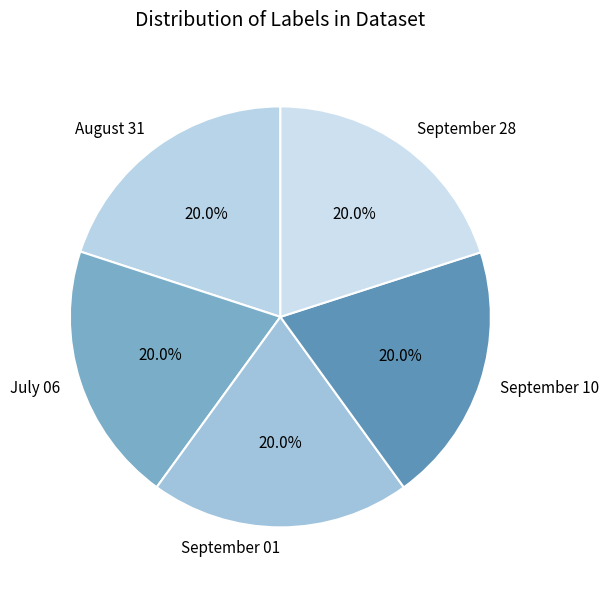

To the nearest percent, what is the combined percentage of August 31 and July 06?

40%